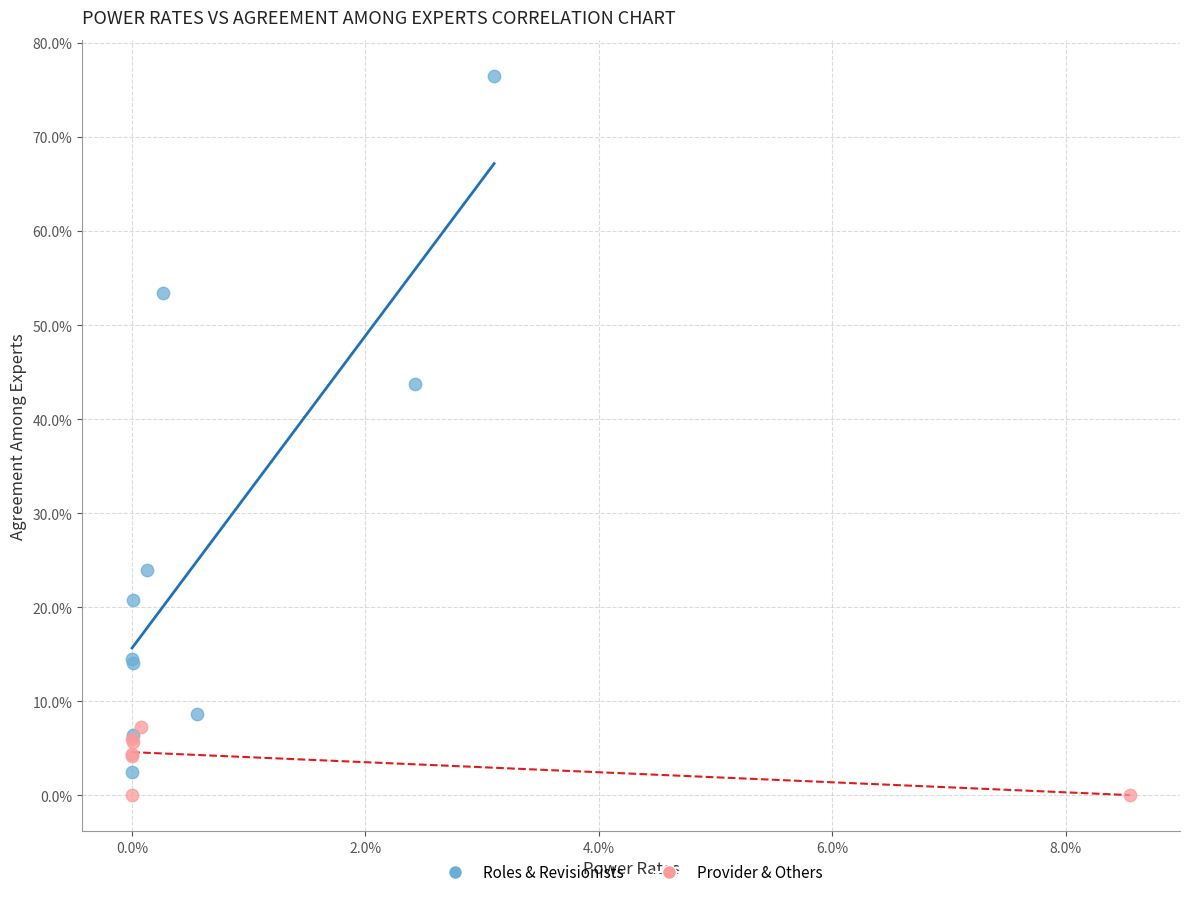

Which series reaches the maximum Y coordinate?

Roles & Revisionists